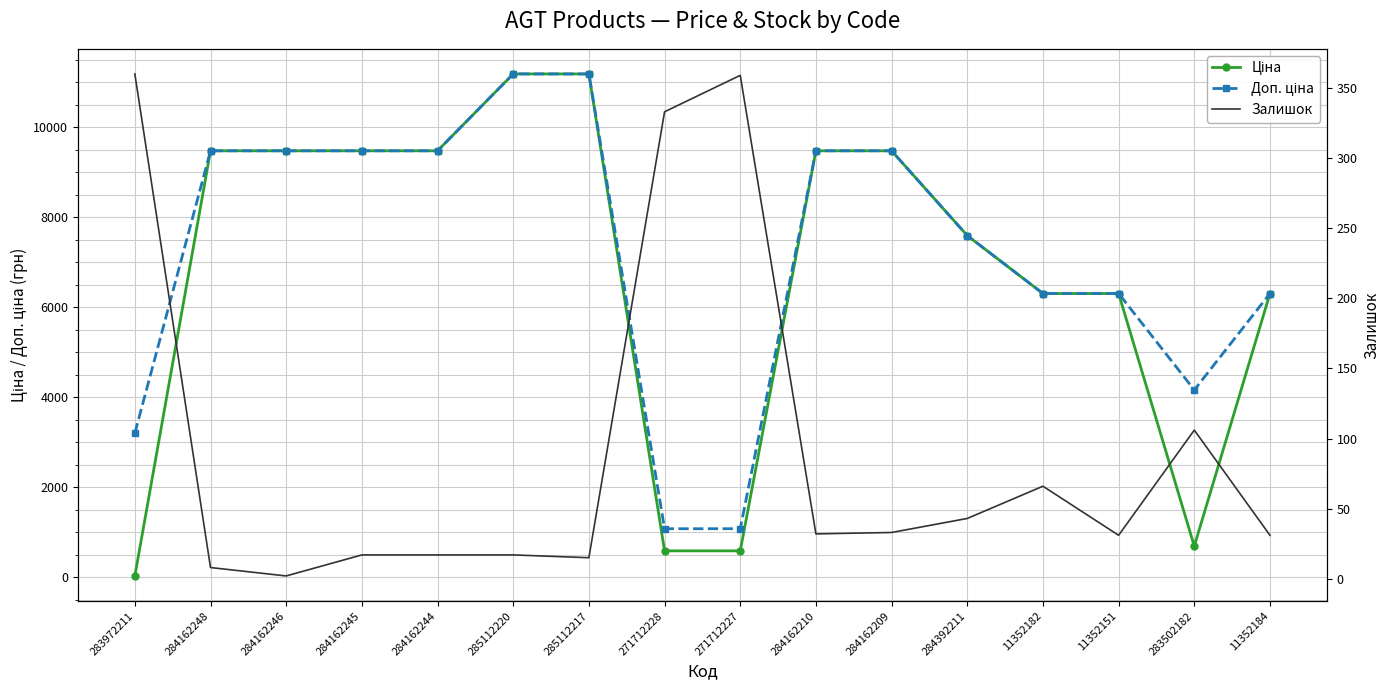

Rank the series at 11352184 from lowest to highest value.

Залишок, Ціна, Доп. ціна